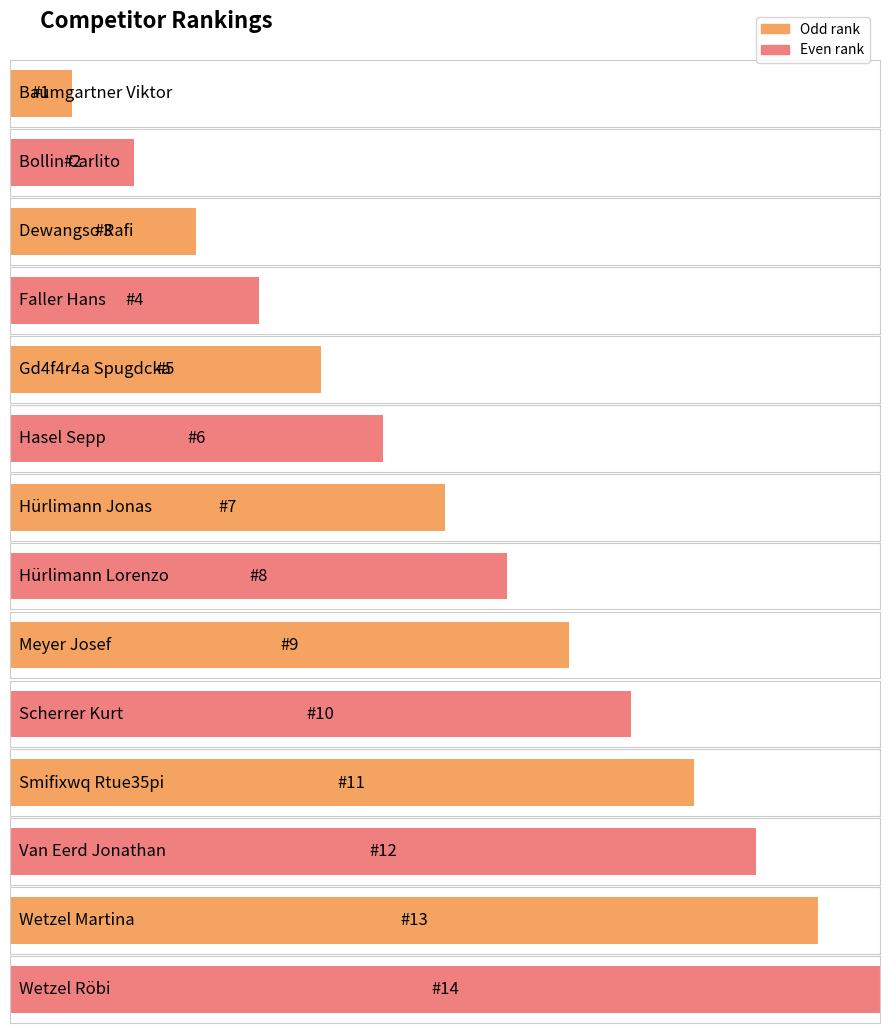

What is the greatest value displayed?

14